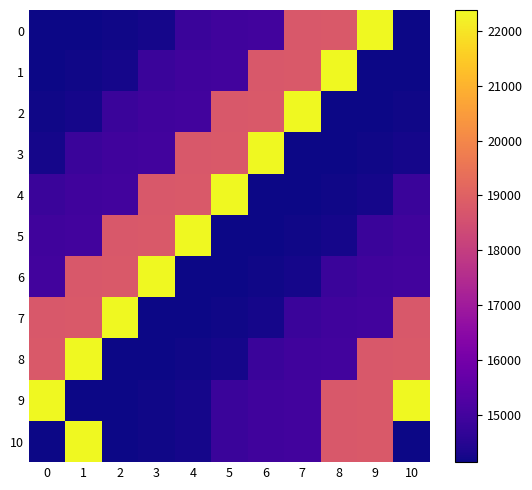

List the series in order of their peak value, lowest first.

0, 1, 2, 3, 4, 5, 6, 7, 8, 9, 10